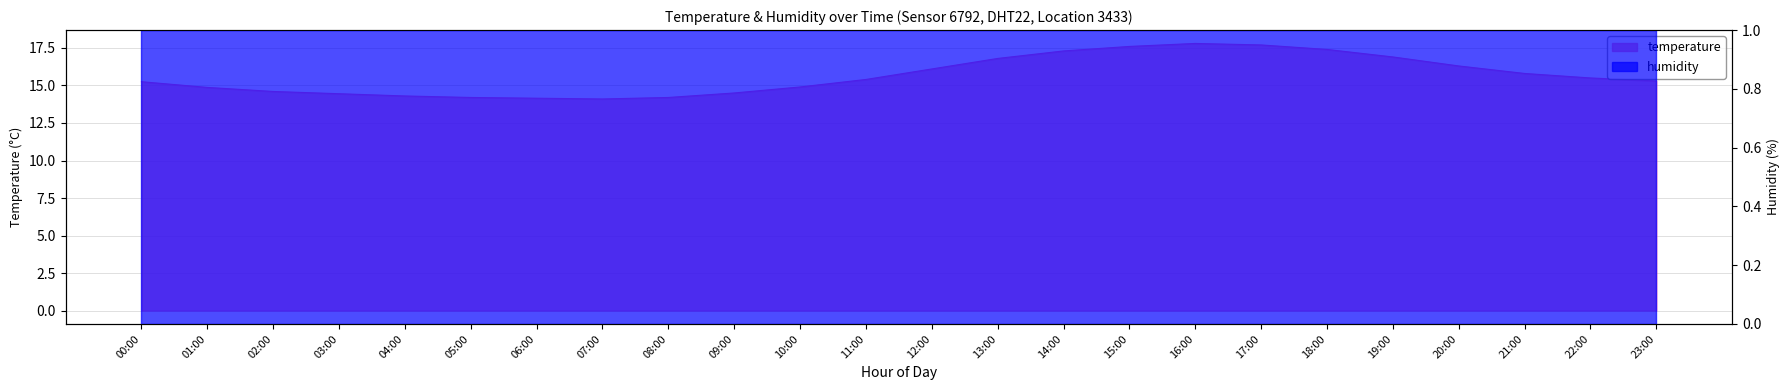

What is the label of the 21st point from the right?

03:00